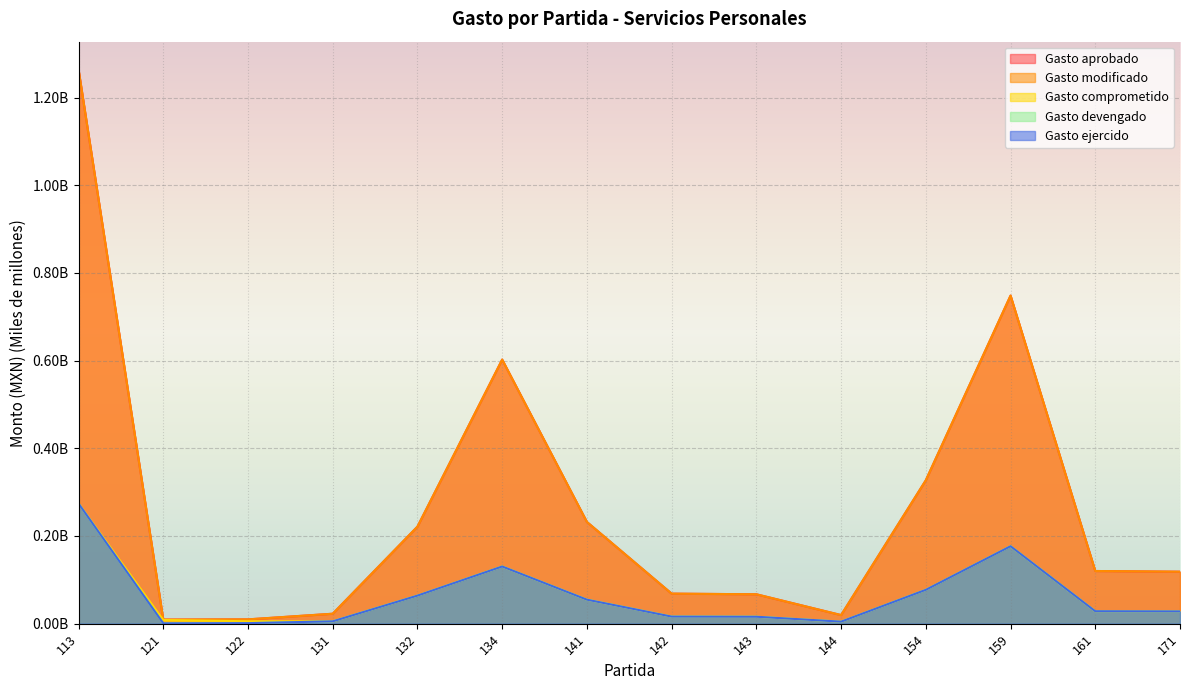

Which series has the largest total across all categories?

Gasto aprobado